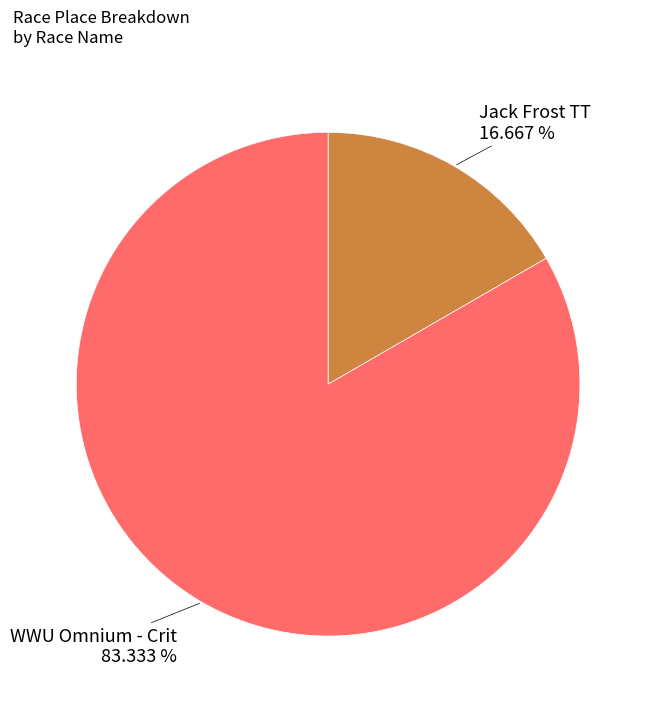

Which slice is the largest?

WWU Omnium - Crit